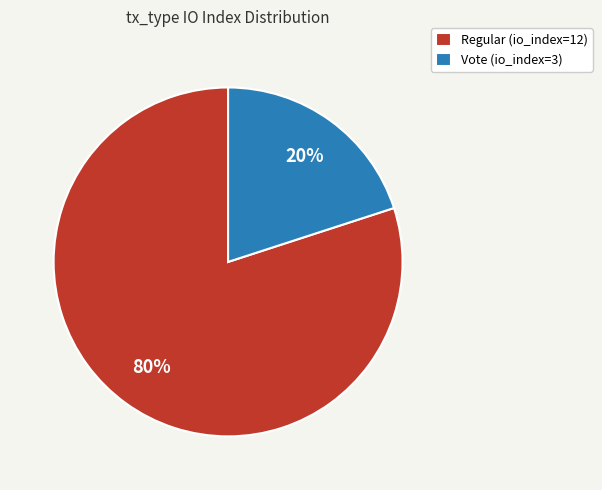

Do Vote (io_index=3) and Regular (io_index=12) together represent more than half of the pie?

Yes